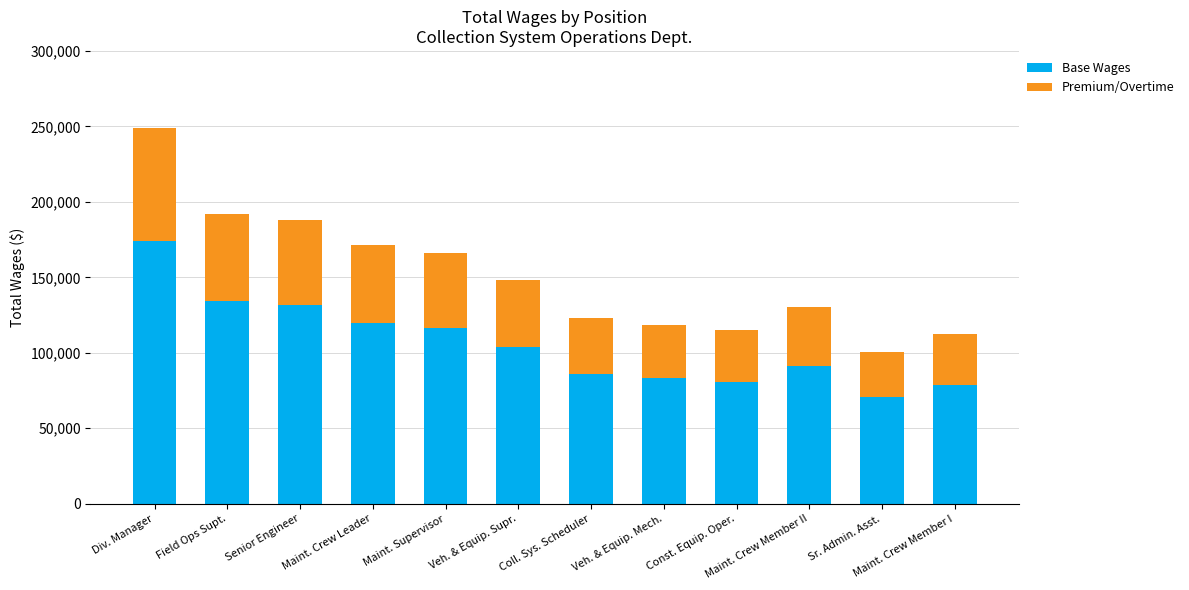

What is the total value across all series at Maint. Crew Member I?

112245.0